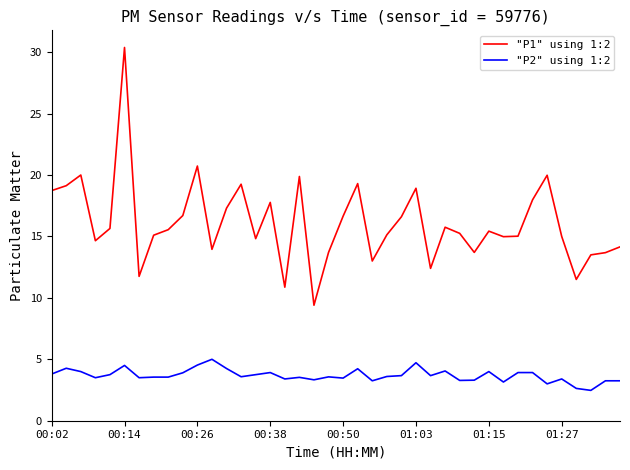

True or false: "P1" using 1:2 has more than 2 points higher than both neighbors.

True